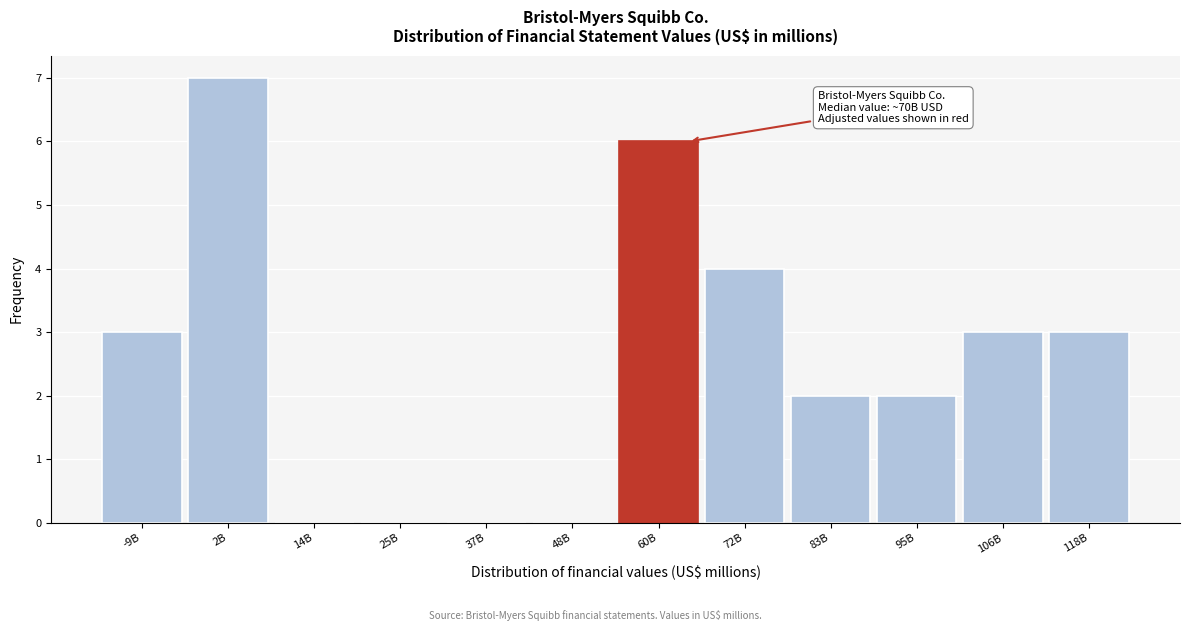

Reading left to right, transcribe all the data shown in this chart.

-9B=3	2B=7	14B=0	25B=0	37B=0	48B=0	60B=6	72B=4	83B=2	95B=2	106B=3	118B=3